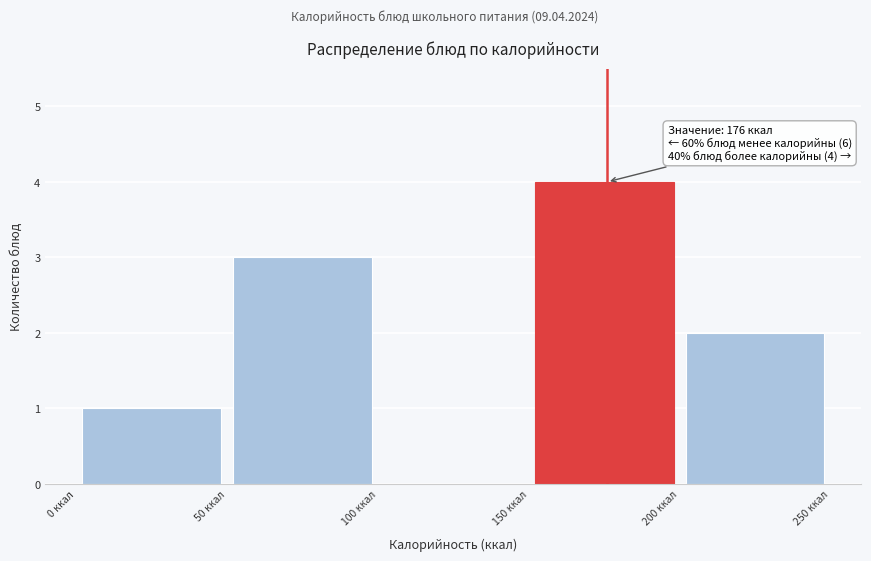

Over which range of the x-axis is the bar tallest?

150 to 200